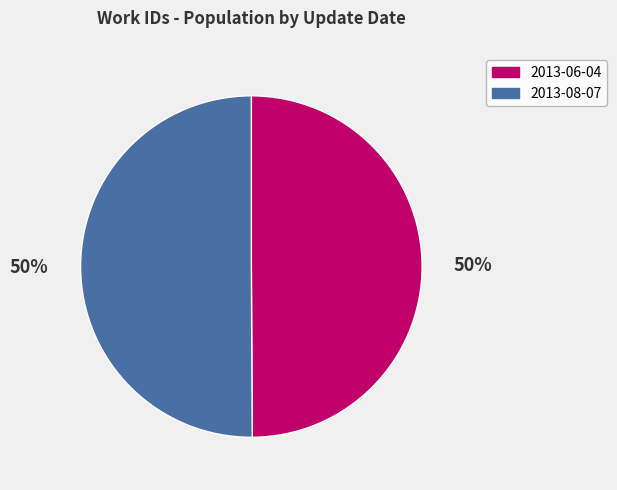

The 2013-06-04 slice represents 60% of the pie. True or false?

False